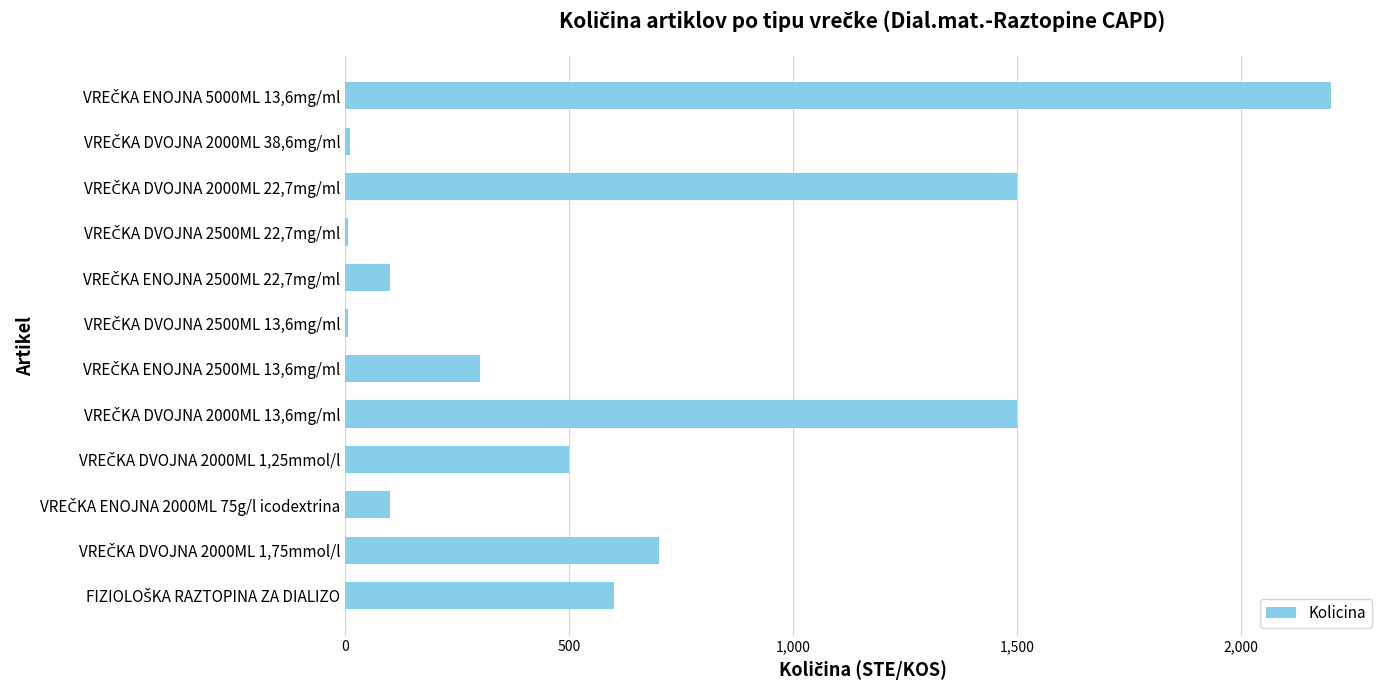

What is the greatest value displayed?

2200